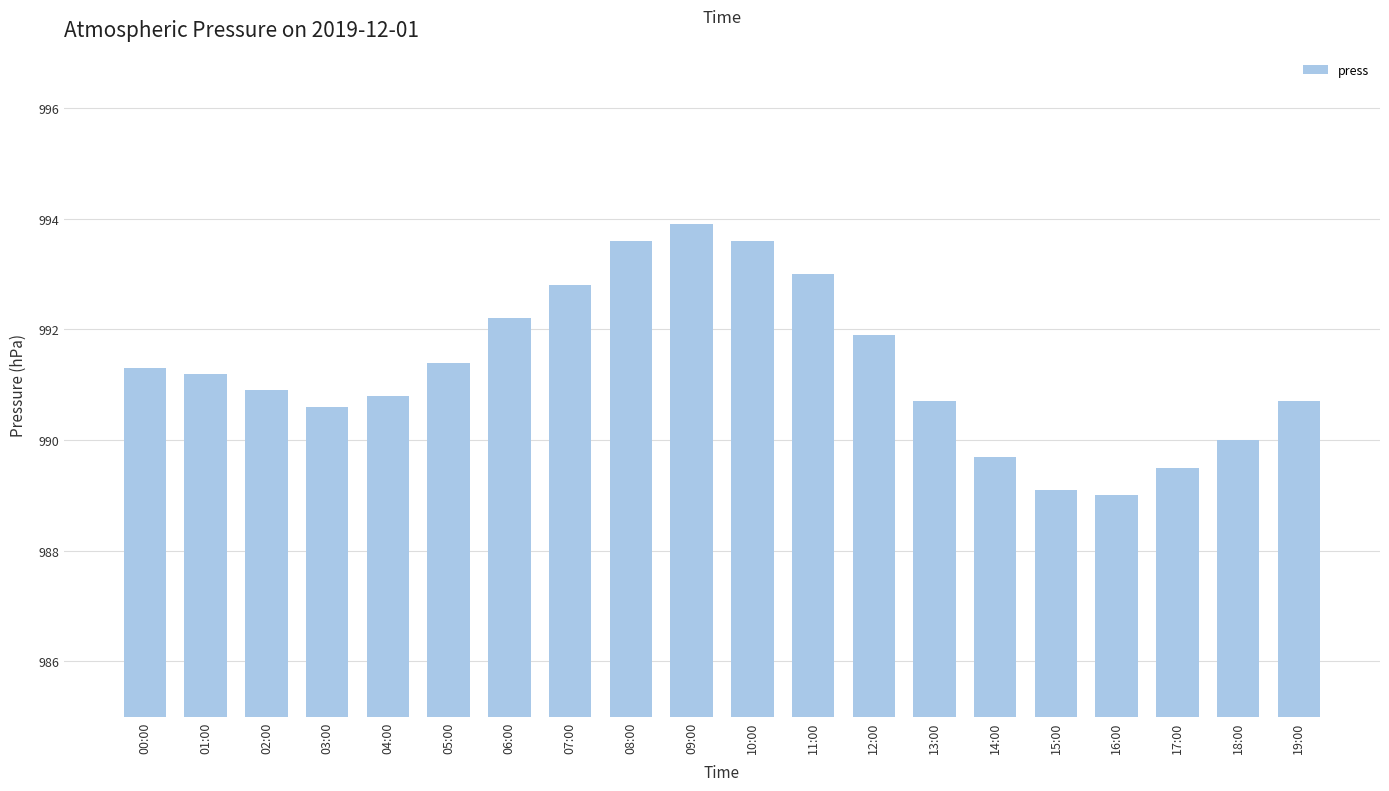

What is the change in value from 07:00 to 16:00?

-3.8